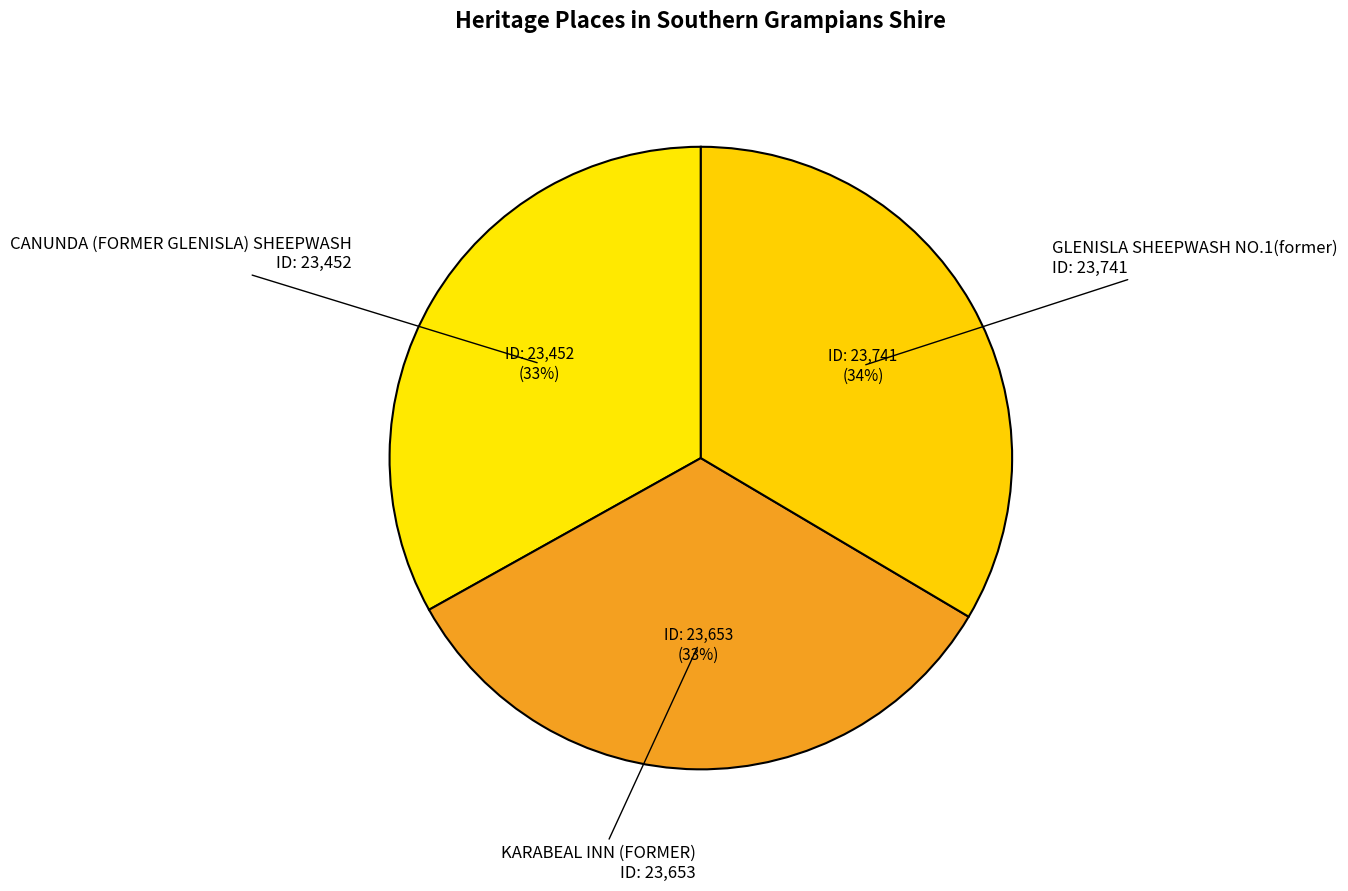

How many slices are in this pie chart?

3